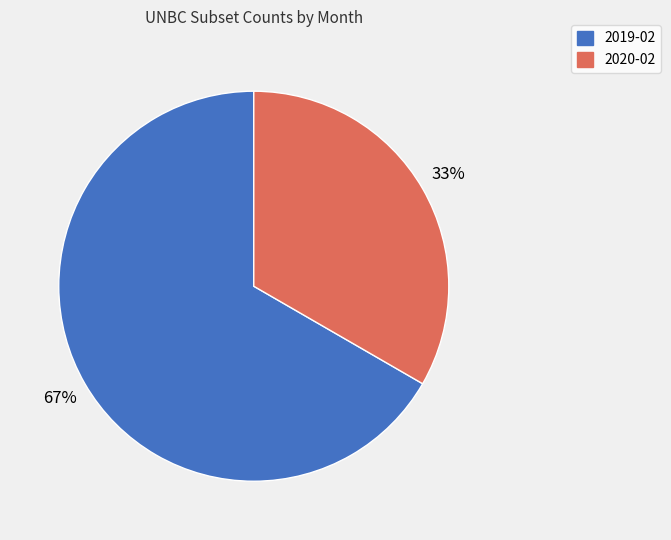

What is the majority slice?

2019-02